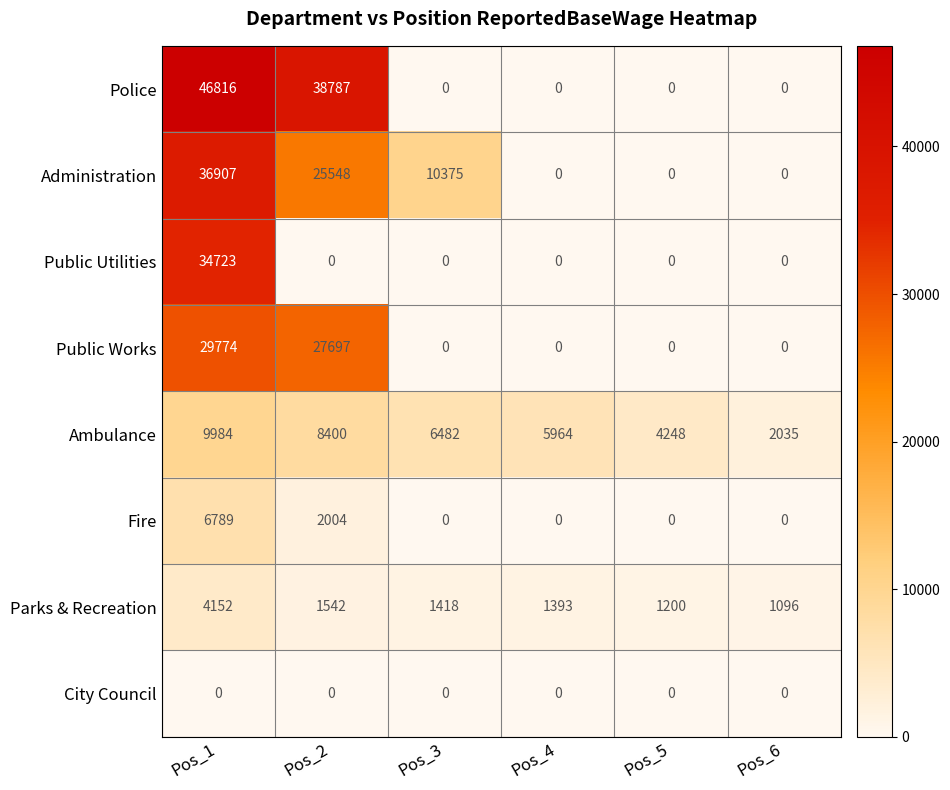

What is the difference between the Ambulance values at Pos_2 and Pos_1?

1584